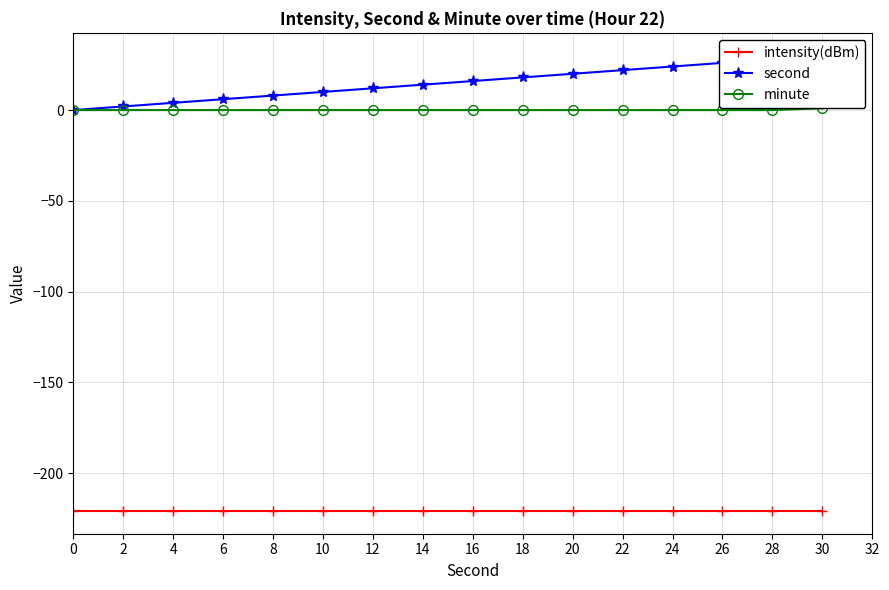

Is the value of intensity(dBm) at 12 greater than the value of minute at 10?

No